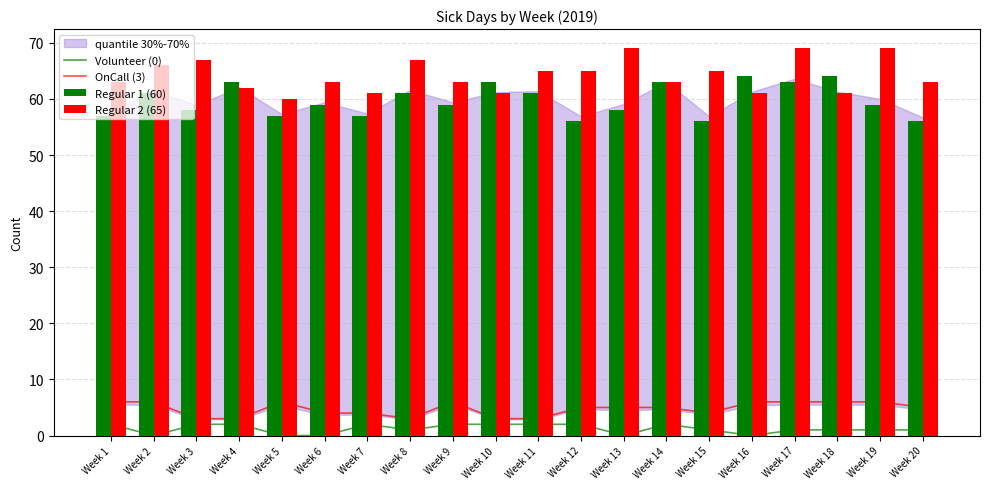

What is the total value across all series at Week 18?

132